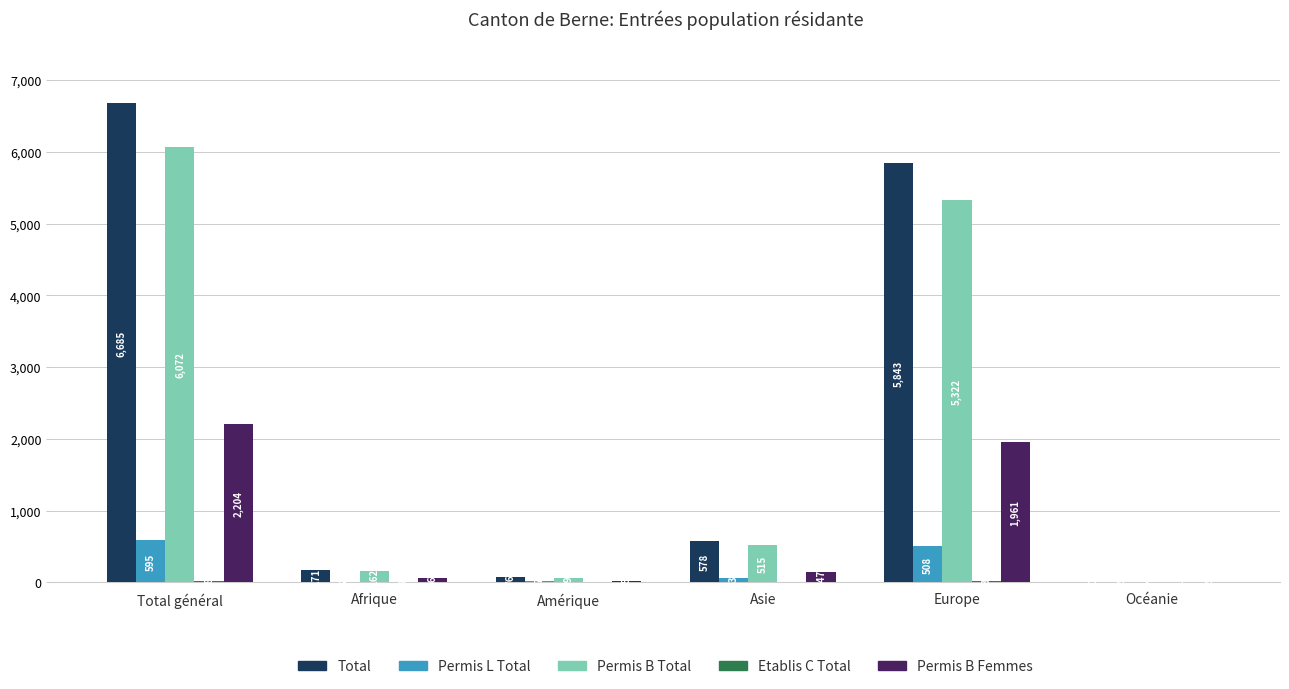

Which category has the highest value in the Permis L Total series?

Total général